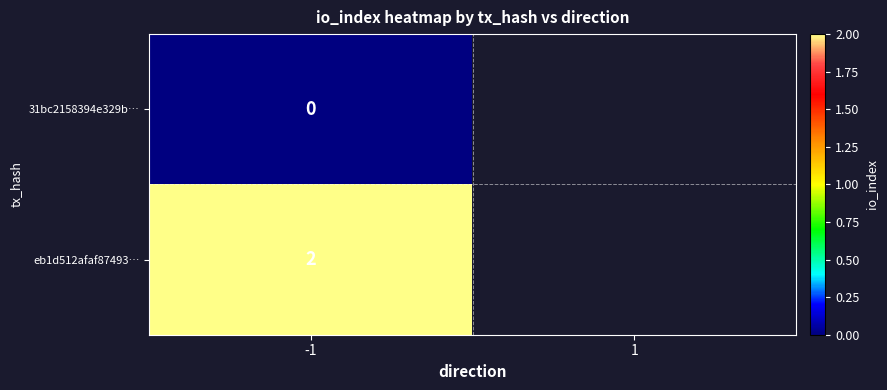

Is it true that eb1d512afaf87493… equals 2 at -1?

True